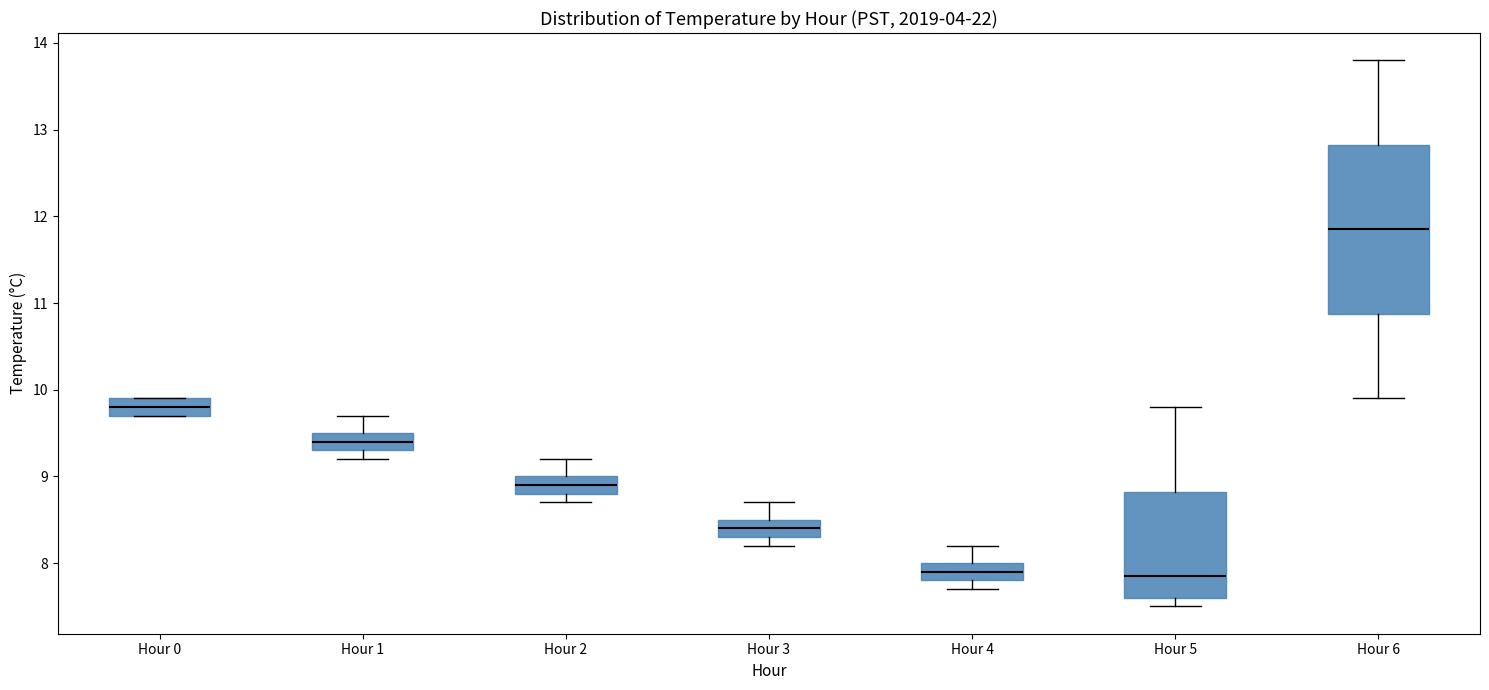

Reading left to right, read every box against the y-axis: the position of its median line, the range the box covers, and the ends of its whiskers. The values are not printed on the chart, so give them approximately, as read against the axis.

Hour 0: median 9.8, box 9.7 to 9.9, whiskers 9.7 to 9.9
Hour 1: median 9.4, box 9.3 to 9.5, whiskers 9.2 to 9.7
Hour 2: median 8.9, box 8.8 to 9.0, whiskers 8.7 to 9.2
Hour 3: median 8.4, box 8.3 to 8.5, whiskers 8.2 to 8.7
Hour 4: median 7.9, box 7.8 to 8.0, whiskers 7.7 to 8.2
Hour 5: median 7.9, box 7.6 to 8.8, whiskers 7.5 to 9.8
Hour 6: median 11.9, box 10.9 to 12.8, whiskers 9.9 to 13.8